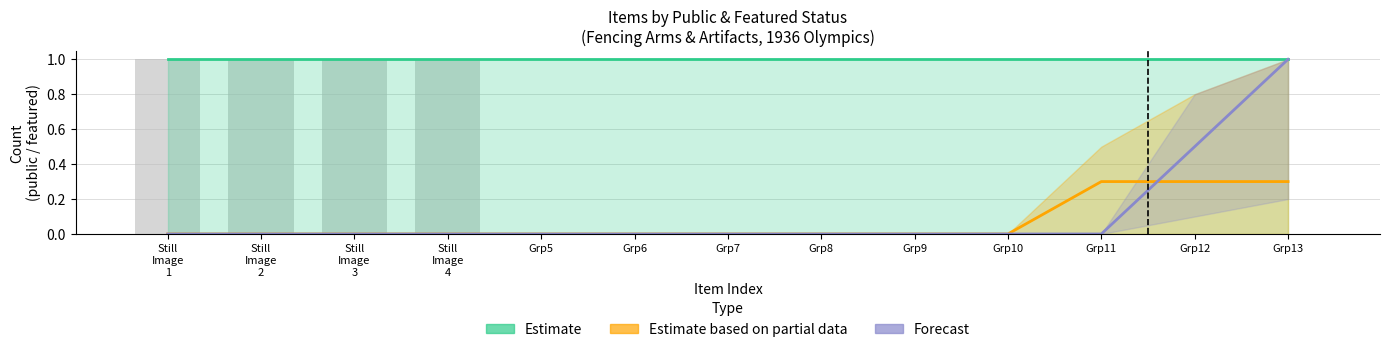

What is the approximate value of Forecast at Grp13?

1.0